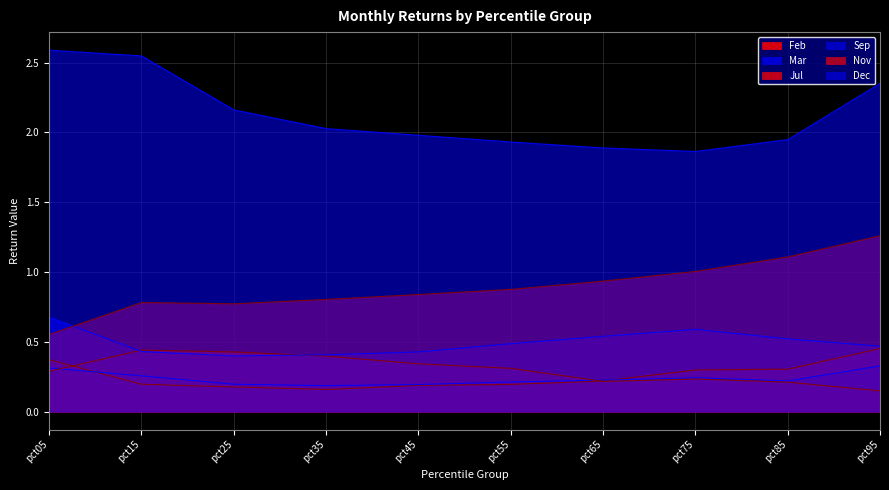

True or false: Dec has a value of 4.0 at pct15.

False